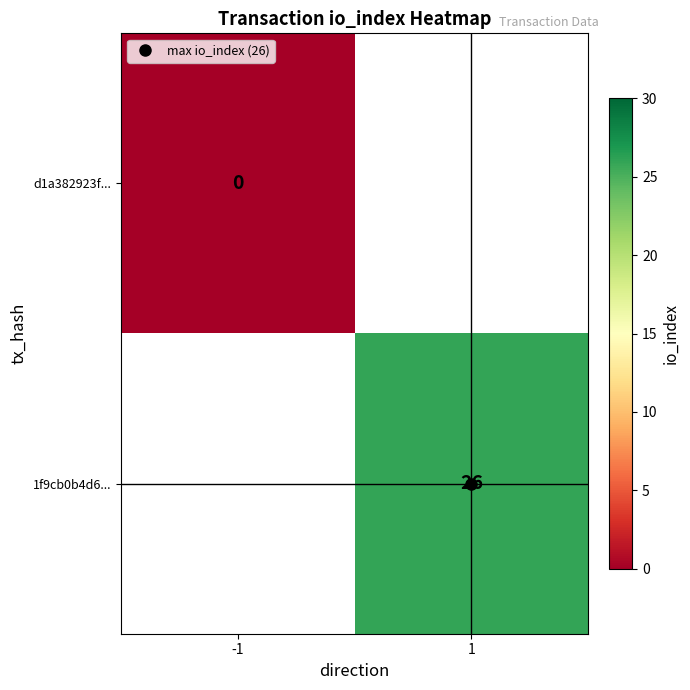

At how many categories does at least one series exceed 0?

1